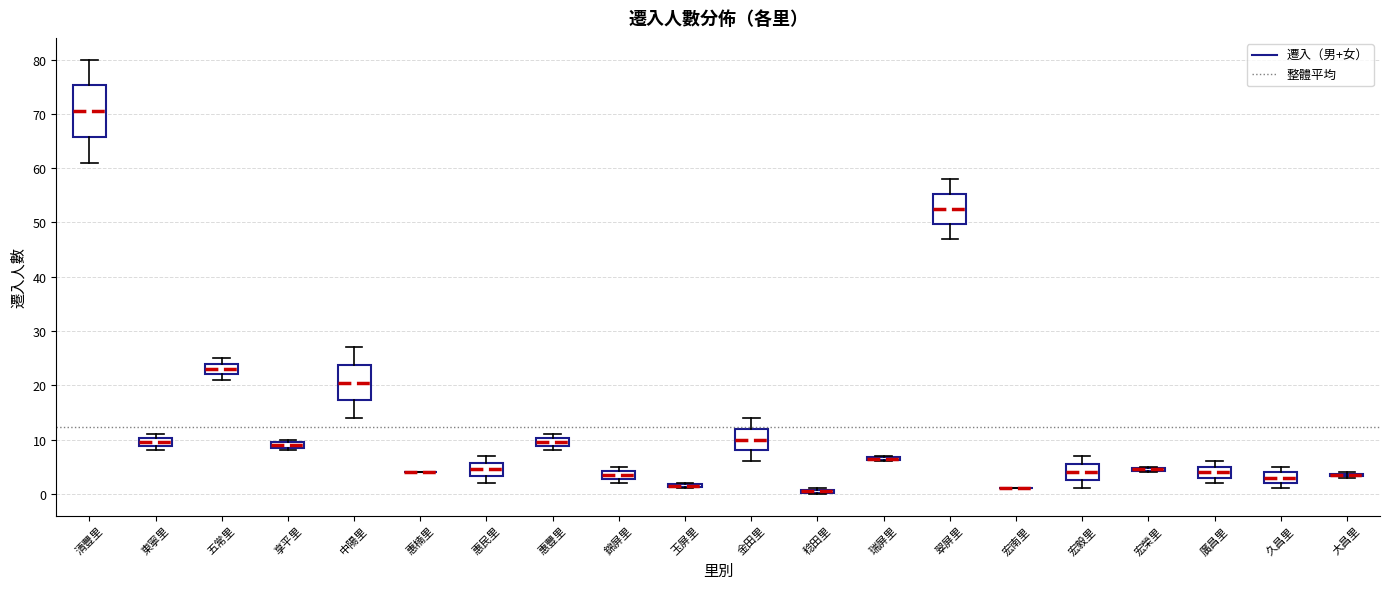

Where is the lower edge of the box for 東寧里 on the y-axis? The values are not printed on the chart, so give them approximately, as read against the axis.

9